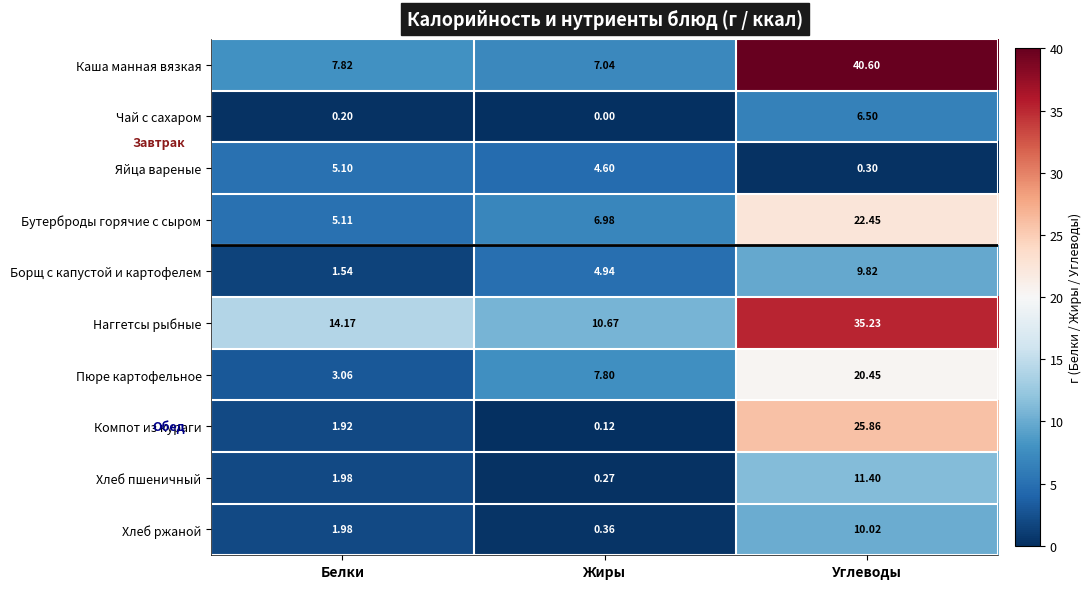

Count the number of categories in the chart.

3